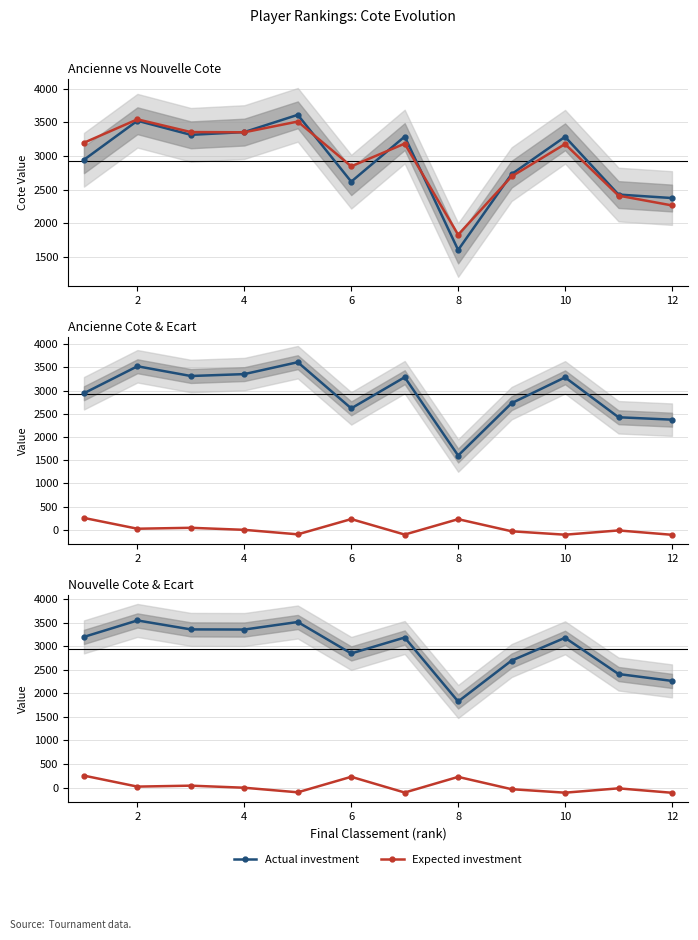

How many data points in Expected investment are above -3?

5